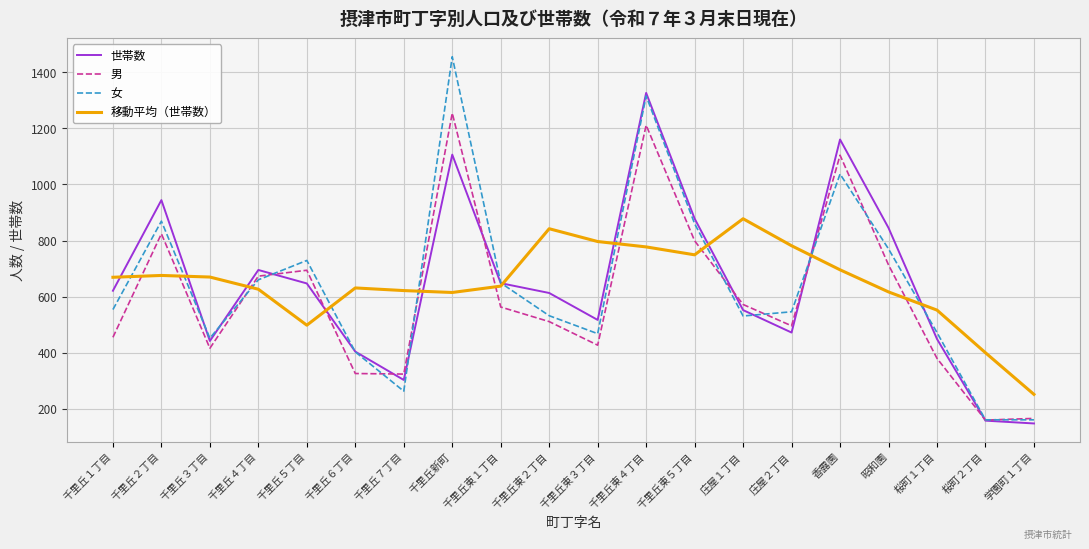

How many interior local peaks does the 女 series have?

5